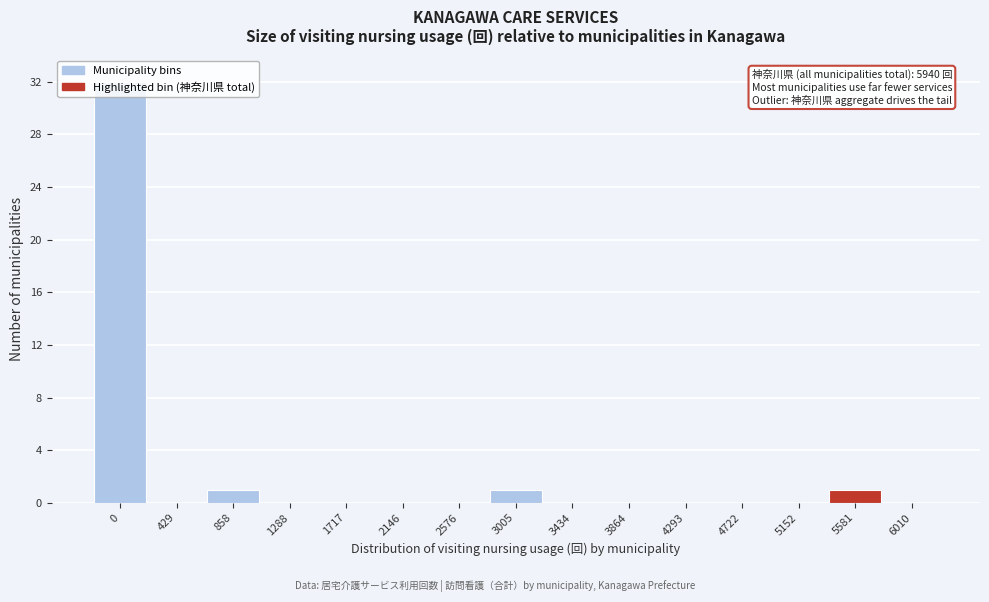

Approximately how many times larger is the value at 858 compared to 5581?

1.0